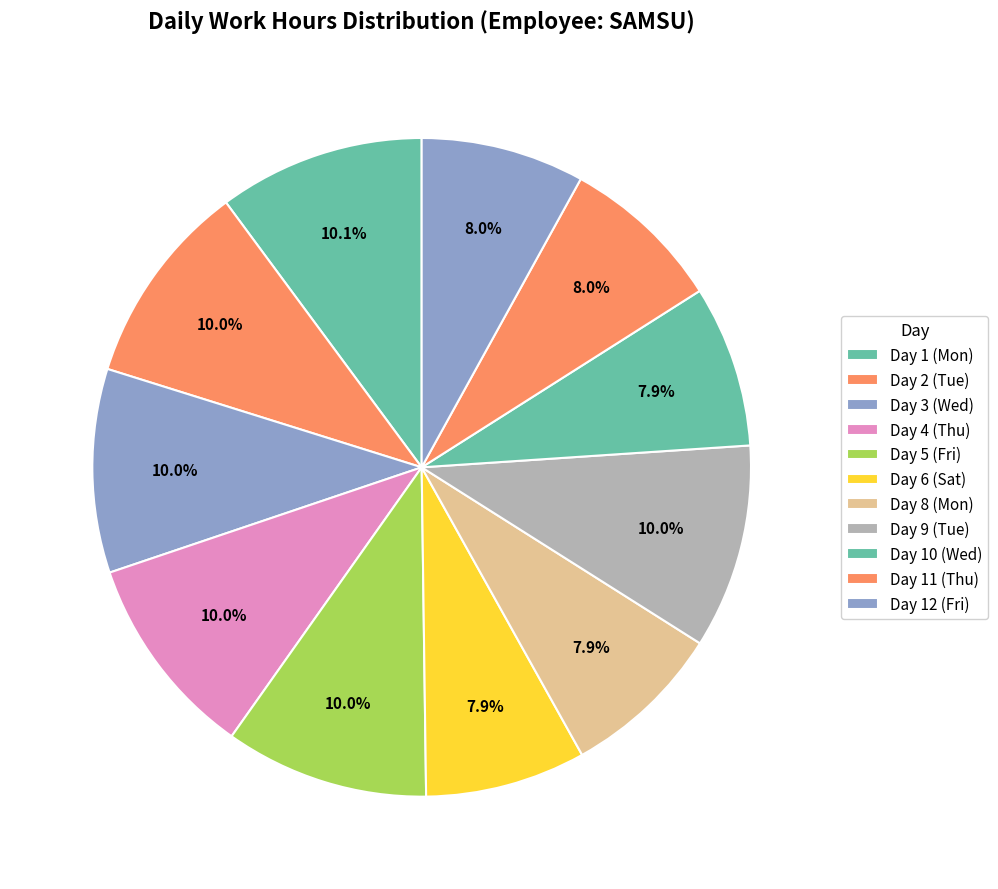

How many segments does this pie chart have?

11